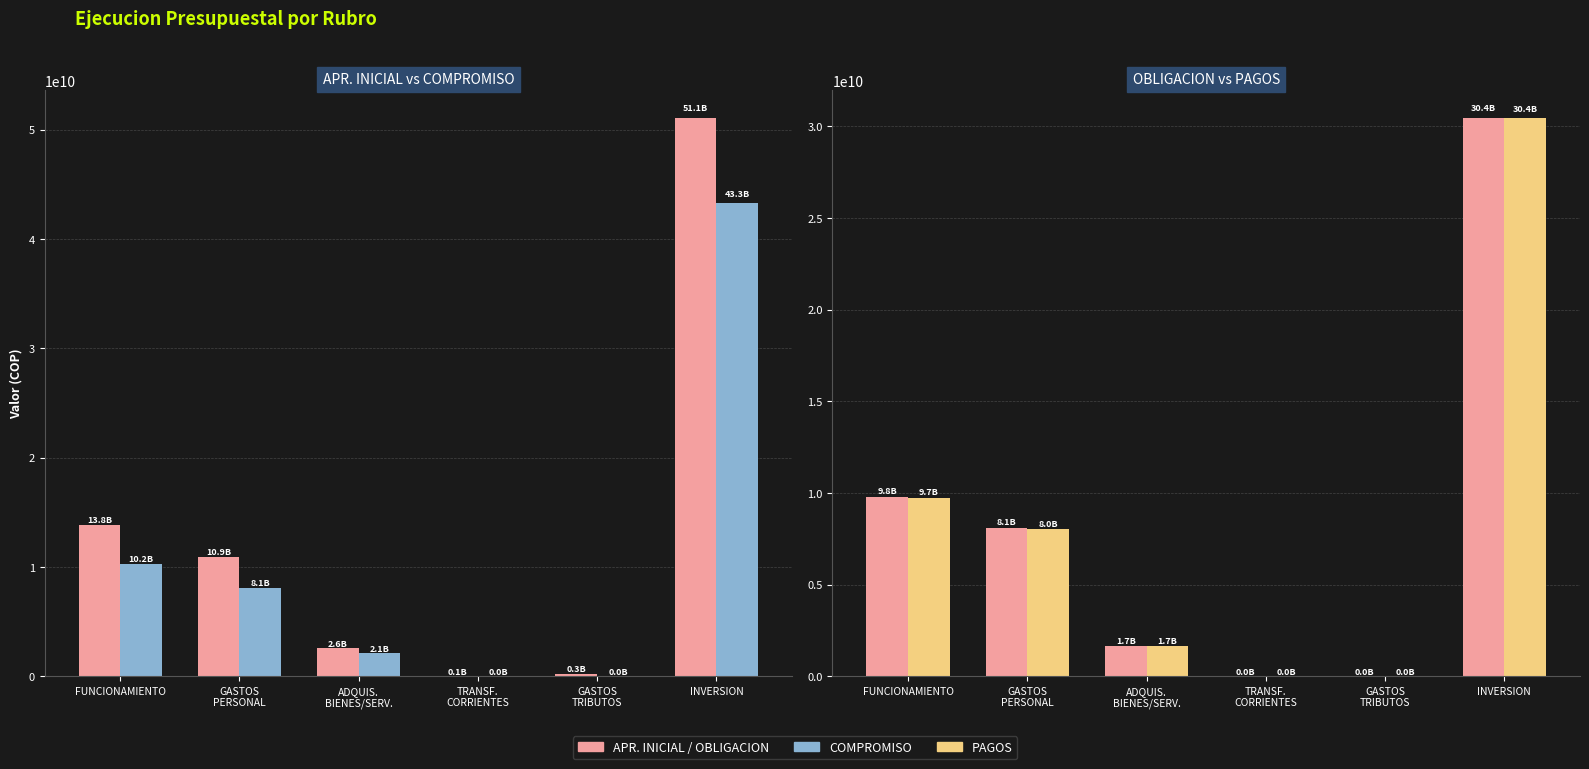

How many data points in OBLIGACION are less than 8084240001?

3